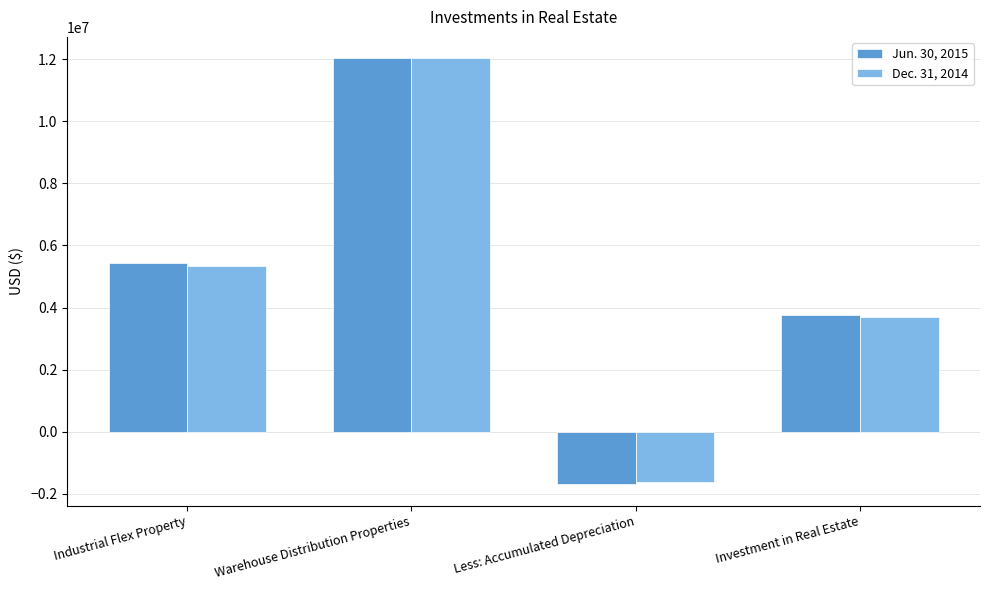

Which series has the widest spread of values?

Jun. 30, 2015